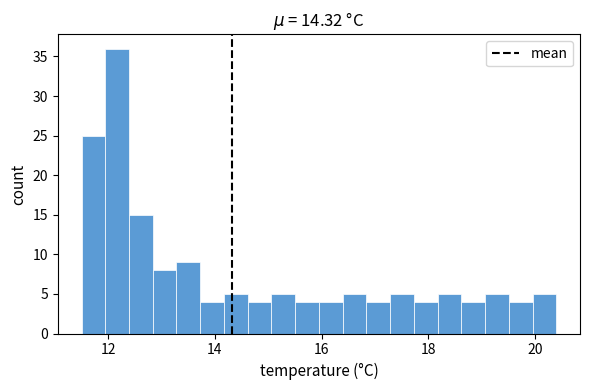

Read against the x-axis, roughly where is the centre of the tallest bar?

12.2